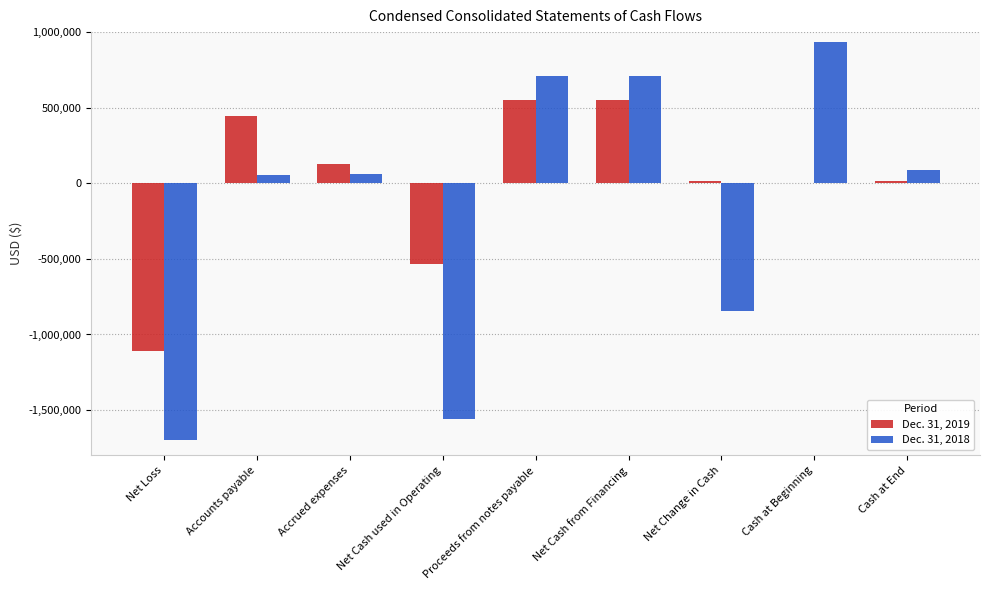

Which series changed the most between Accrued expenses and Net Cash used in Operating?

Dec. 31, 2018